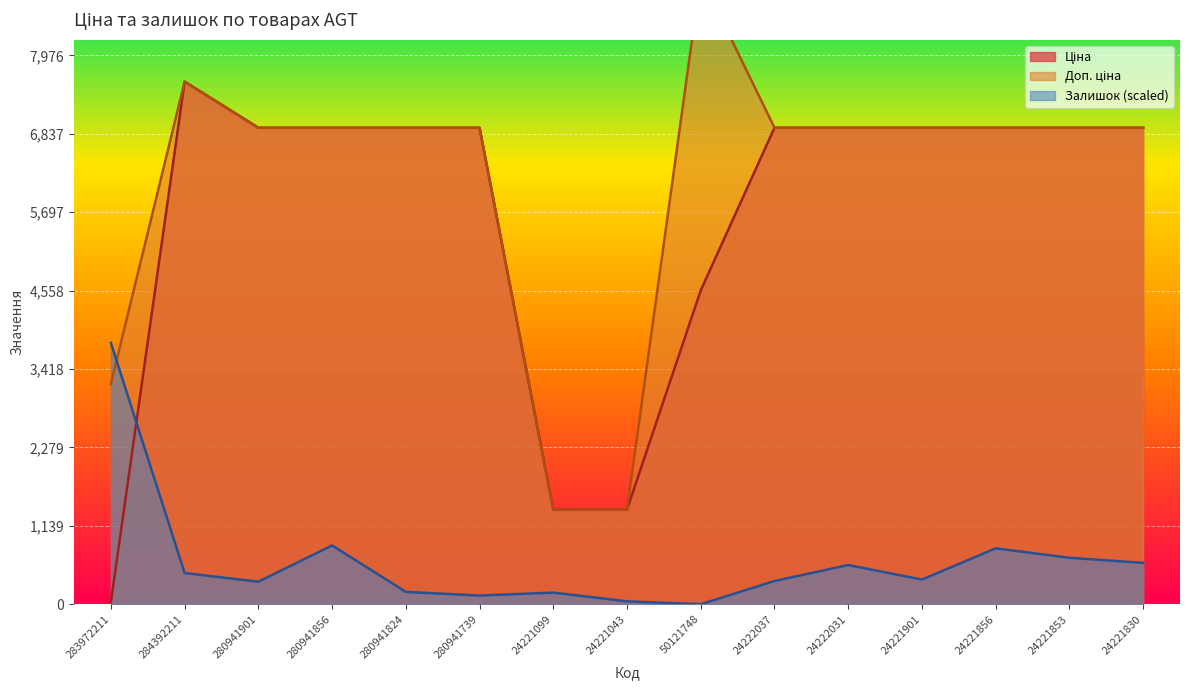

Which series changed the most between 24221043 and 24221901?

Доп. ціна